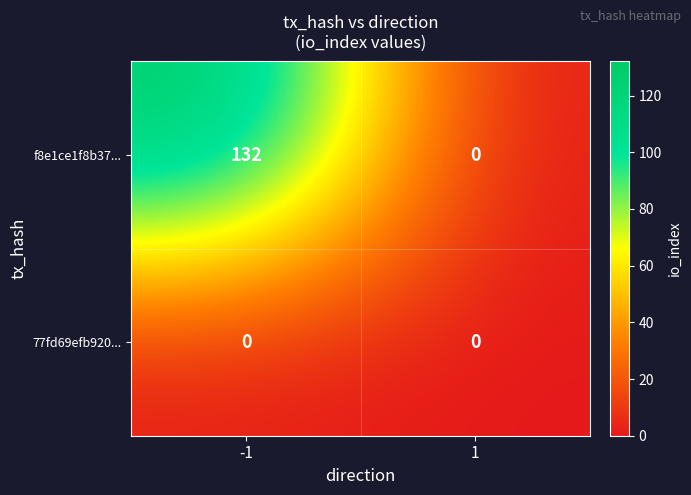

Which series has the largest total across all categories?

f8e1ce1f8b37...